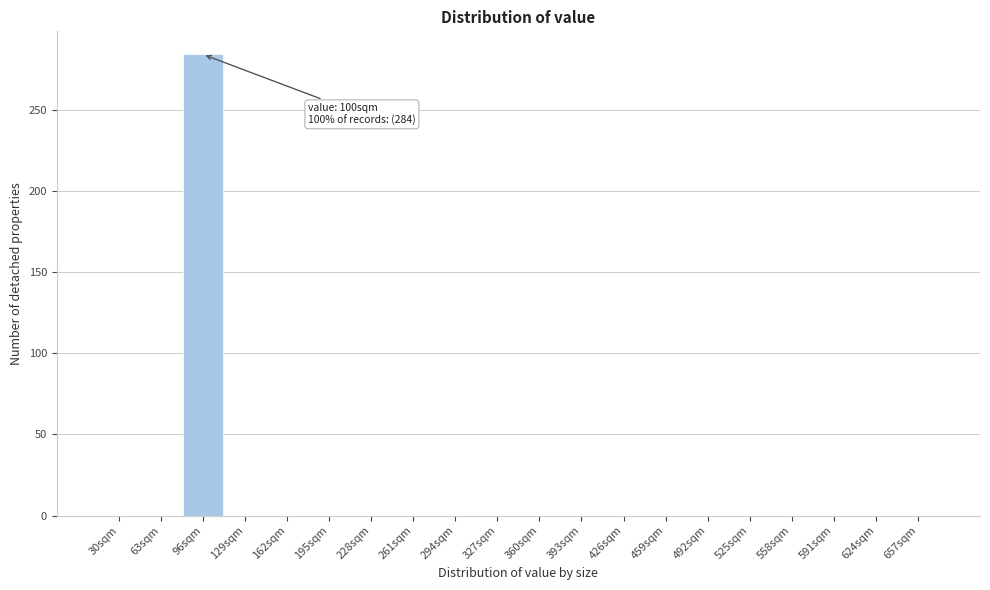

Reading right to left, list all the values displayed in this chart.

657sqm=0	624sqm=0	591sqm=0	558sqm=0	525sqm=0	492sqm=0	459sqm=0	426sqm=0	393sqm=0	360sqm=0	327sqm=0	294sqm=0	261sqm=0	228sqm=0	195sqm=0	162sqm=0	129sqm=0	96sqm=284	63sqm=0	30sqm=0